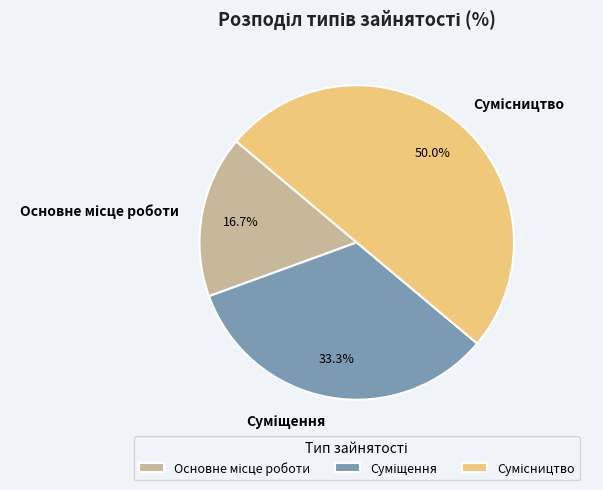

Is it true that Сумісництво is 60% of the pie?

False